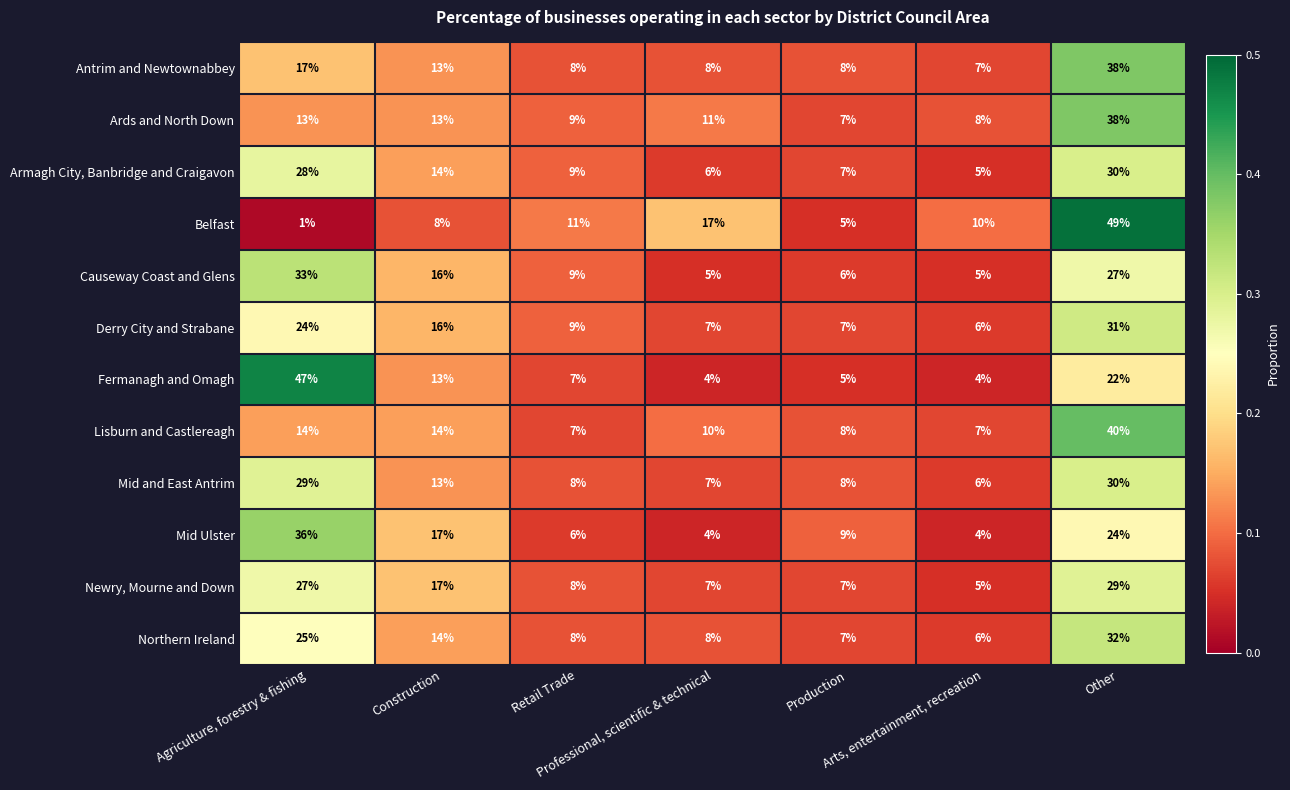

What is the difference between the highest and lowest values at Construction?

9